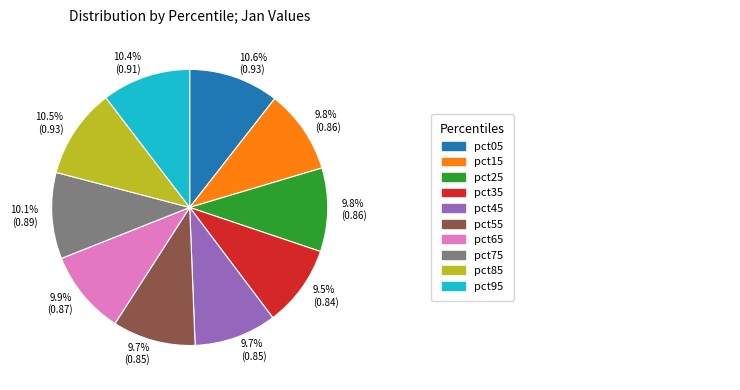

To the nearest percent, what is the average slice percentage?

10%